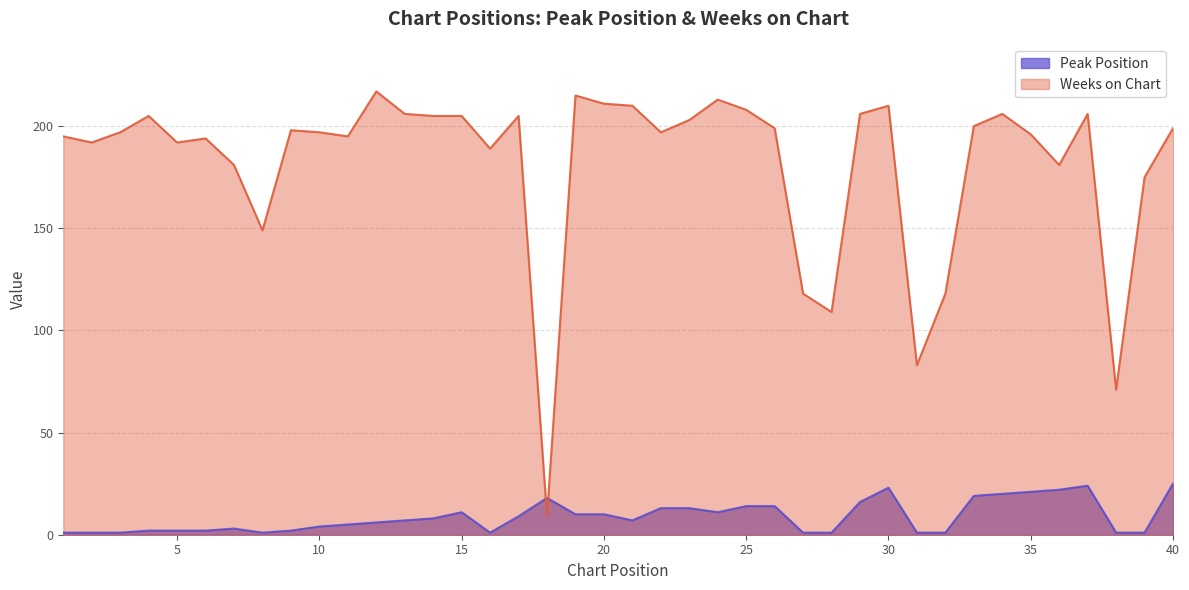

At 39, list the series in order from smallest to largest.

Peak Position, Weeks on Chart